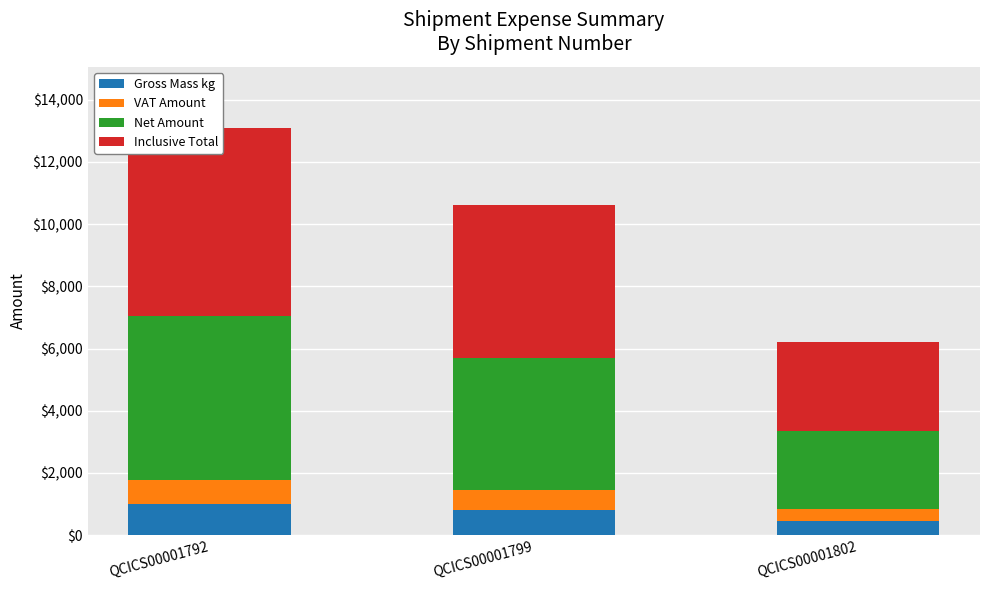

What is the sum of the Inclusive Total values at QCICS00001792 and QCICS00001799?

10955.0